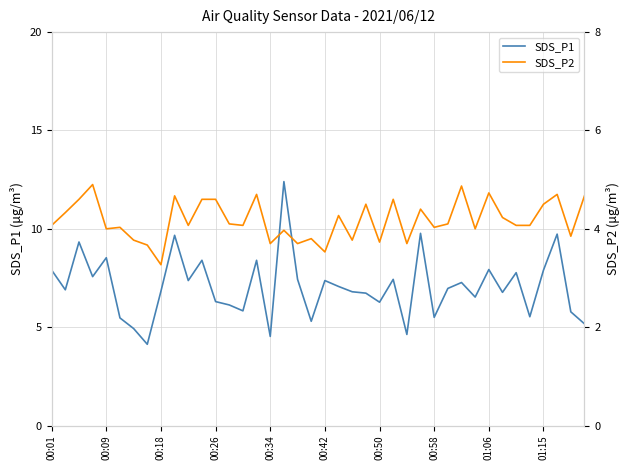

How many values in the SDS_P1 series exceed 6?

29